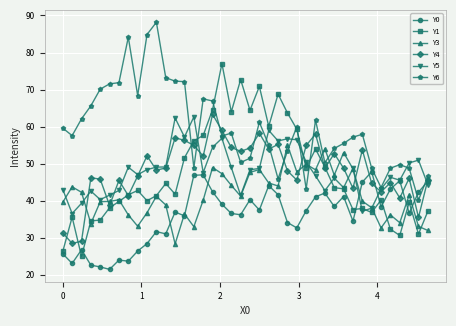

Which series has the widest spread of values?

Y1